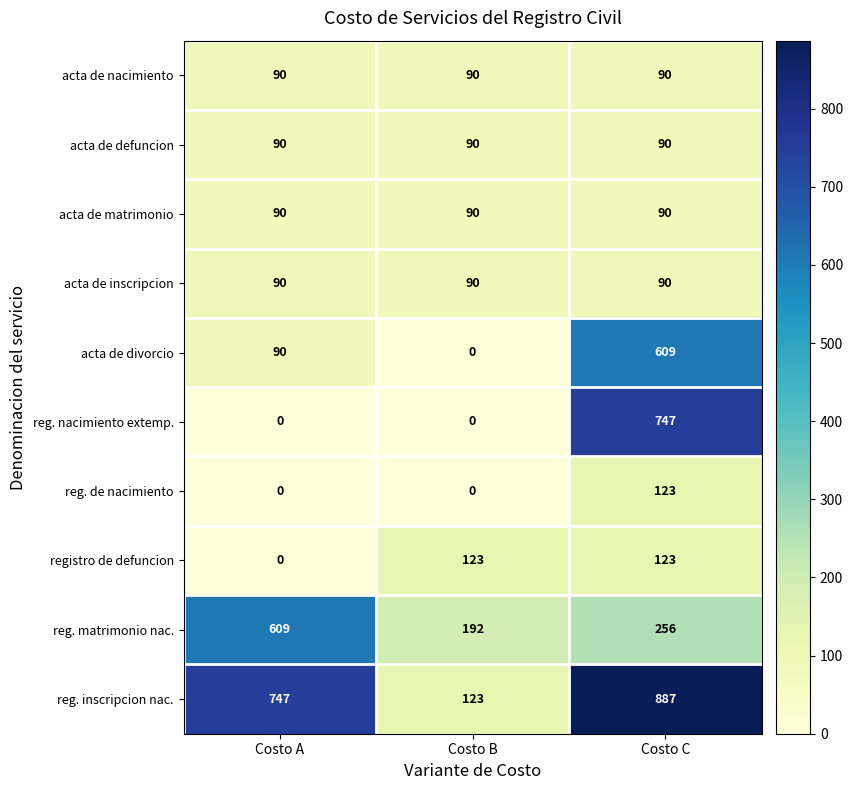

What is the lowest value of the acta de defuncion series?

90